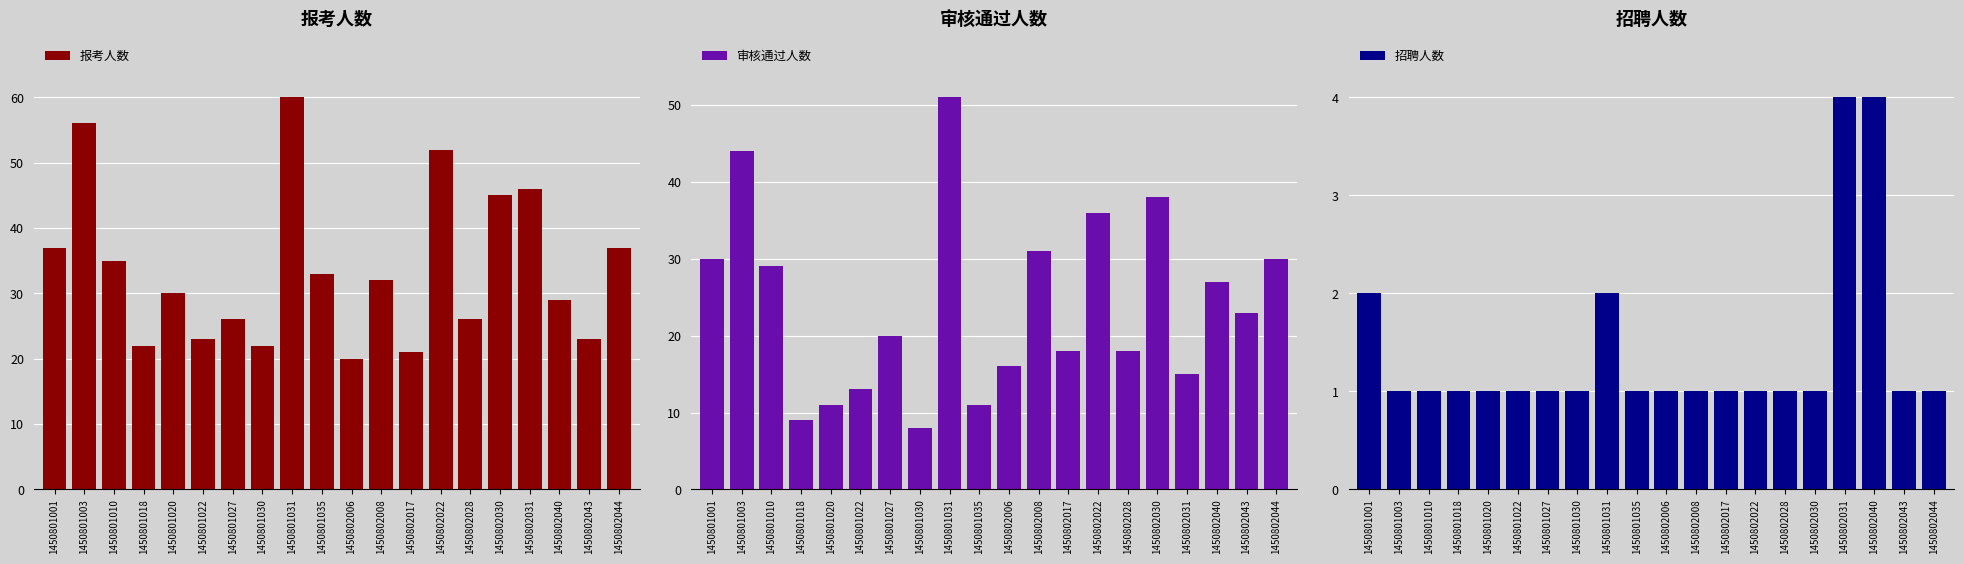

At which label does 审核通过人数 reach its peak?

1450801031